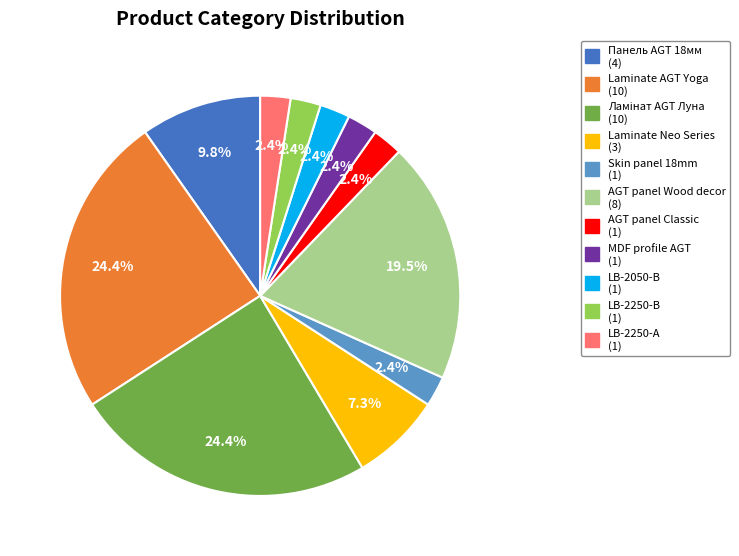

To the nearest percent, what is the difference between the largest and smallest slice percentages?

22%